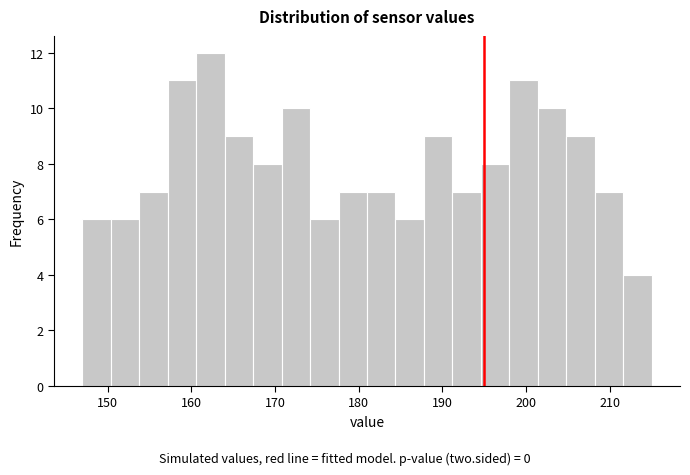

Around what value on the x-axis is the tallest bar? Give the approximate position of its centre, as read against the axis.

162